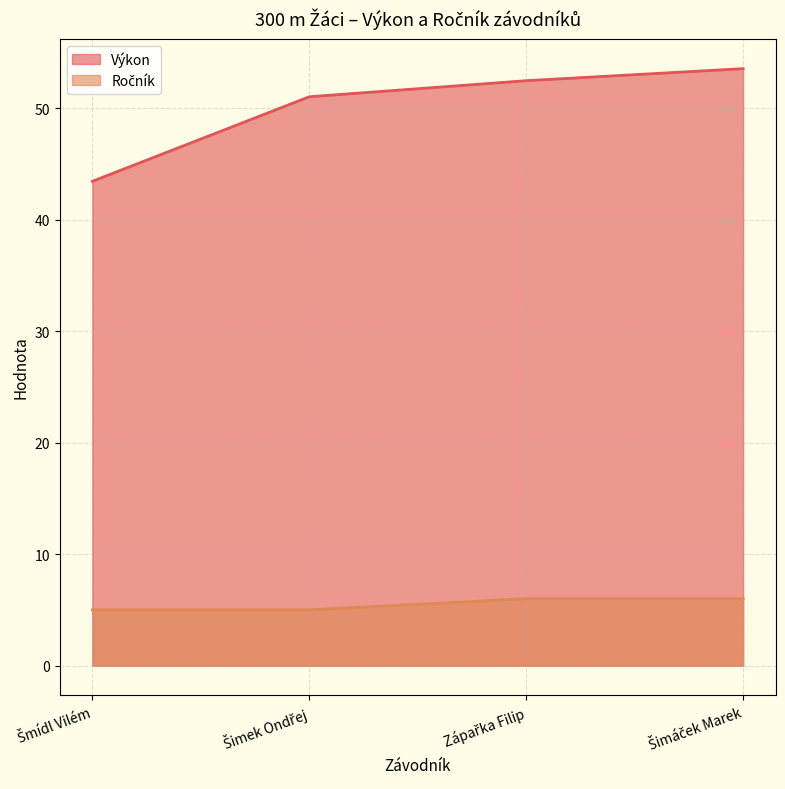

What is the approximate value of Ročník at Šimek Ondřej?

5.0